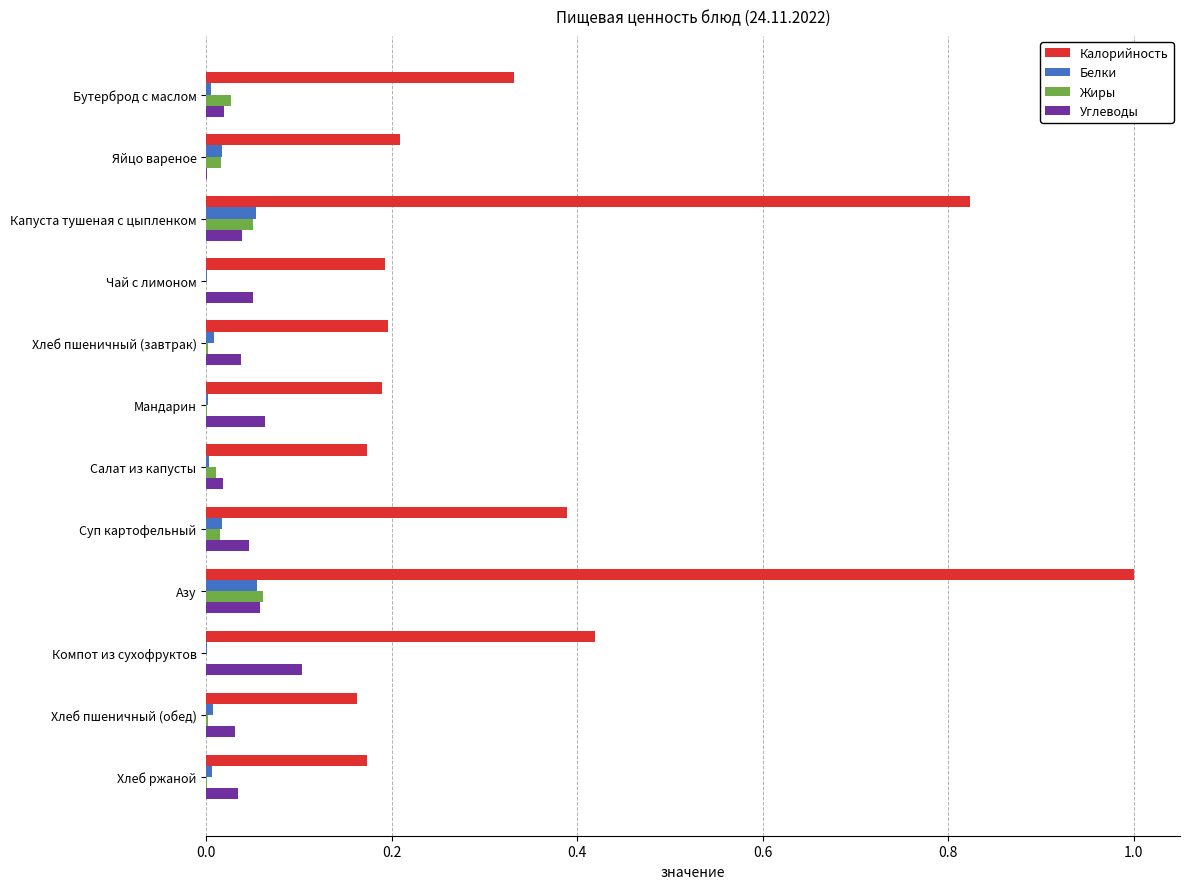

Which category has the highest value in the Калорийность series?

Азу